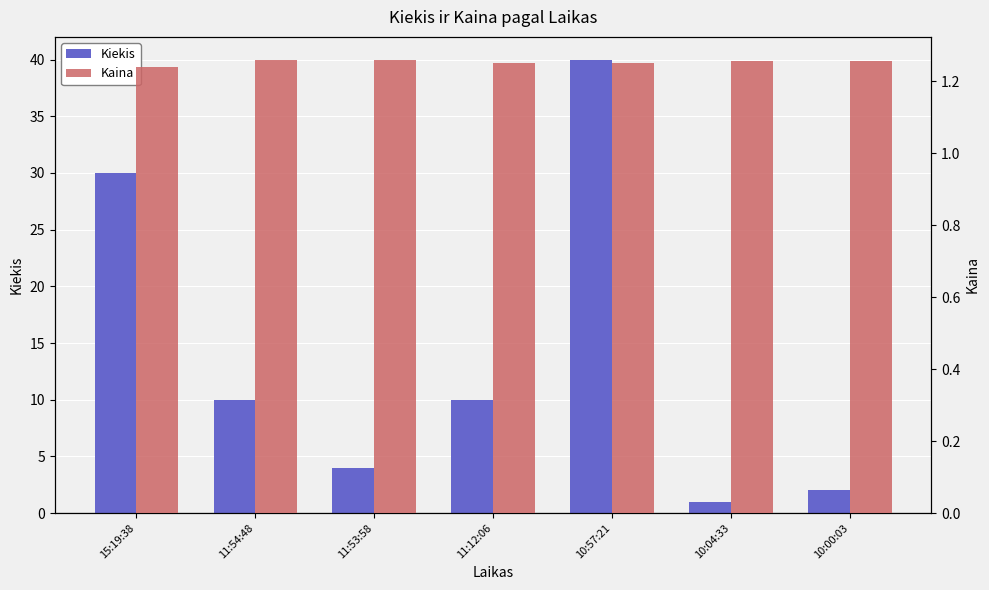

At which category is the sum across all series the highest?

10:57:21